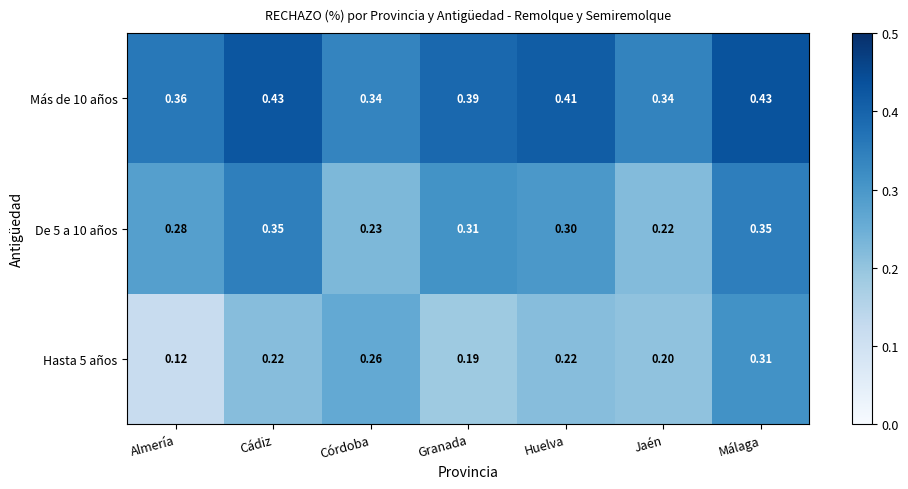

Where is De 5 a 10 años nearest to the value 0?

Jaén